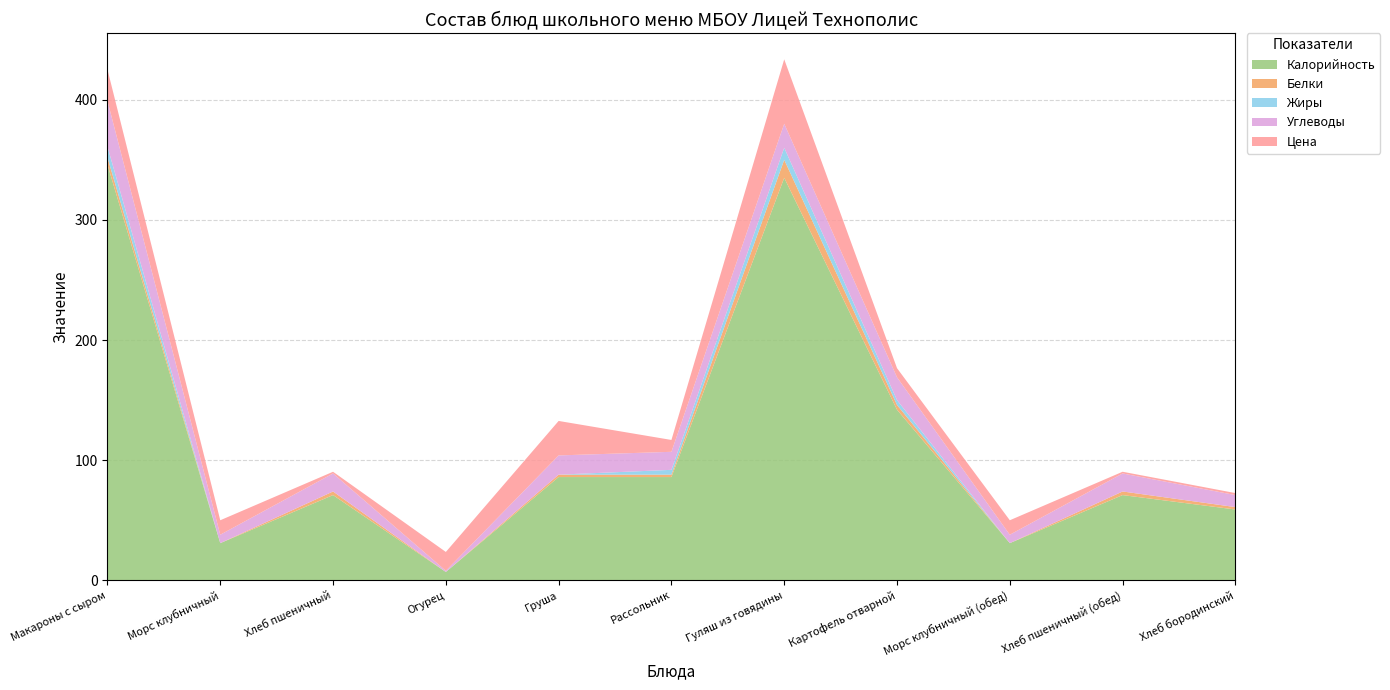

Reading left to right, list all the values displayed in this chart.

Калорийность: 346.0	31.0	71.0	7.0	86.0	86.0	335.0	142.0	31.0	71.0	59.0
Белки: 6.0	0.0	3.0	0.0	2.0	2.0	15.0	4.0	0.0	3.0	2.0
Жиры: 9.0	0.0	0.0	0.0	0.0	4.0	10.0	4.0	0.0	0.0	0.0
Углеводы: 38.0	7.0	15.0	1.0	16.0	15.0	20.0	19.0	7.0	15.0	10.0
Цена: 26.2	12.1	1.4	15.7	28.7	9.9	53.6	7.6	12.1	1.4	1.7